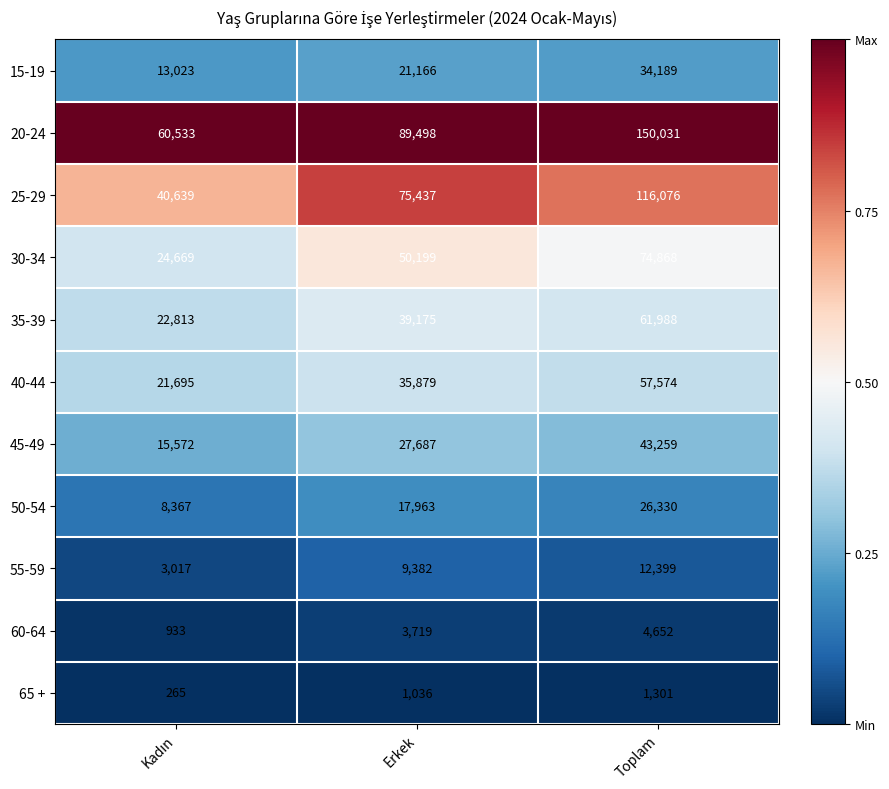

Is it true that 65 + equals 1301 at Toplam?

True